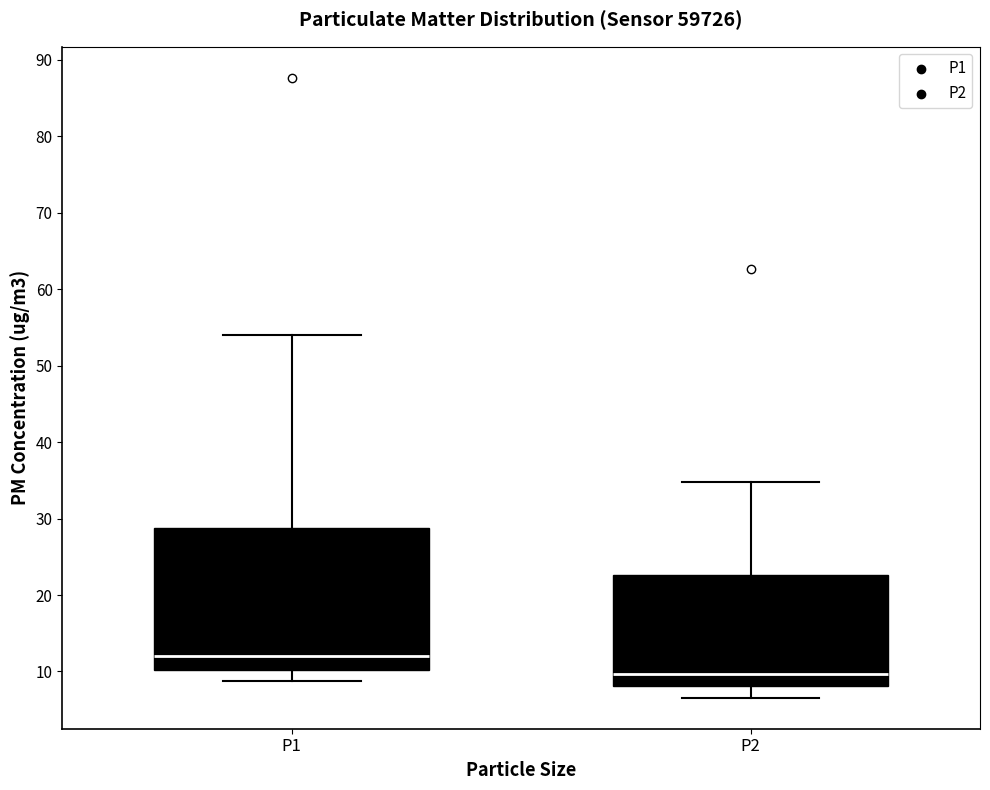

Where does the lower whisker of the box for P2 end on the y-axis? The values are not printed on the chart, so give them approximately, as read against the axis.

7